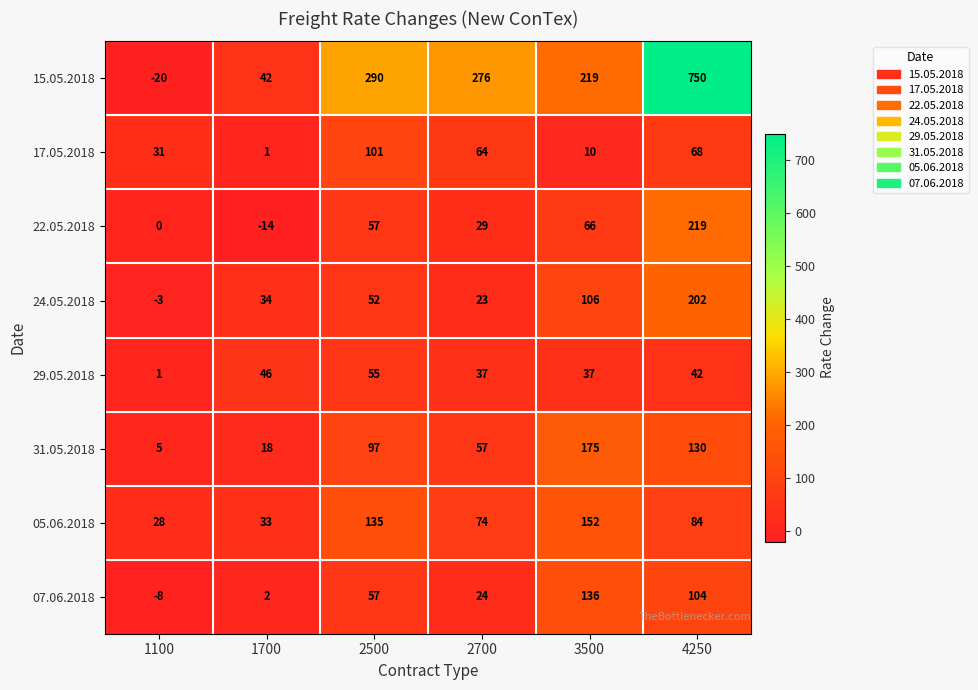

How many negative values does the 24.05.2018 series have?

1